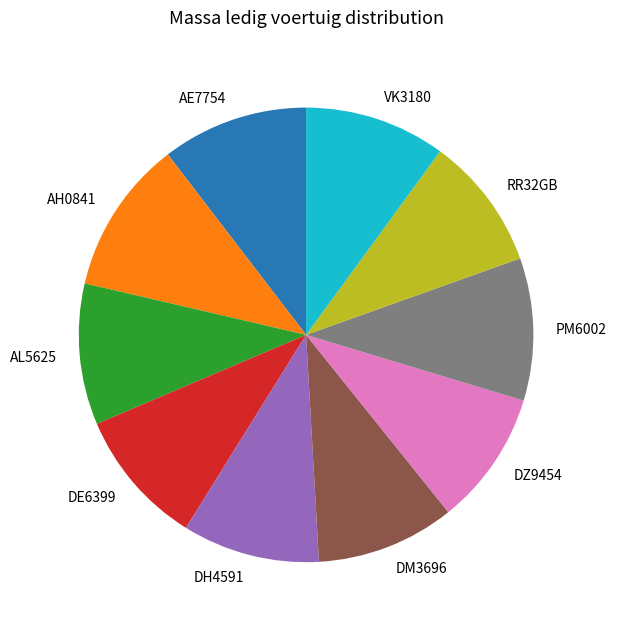

How many segments does this pie chart have?

10